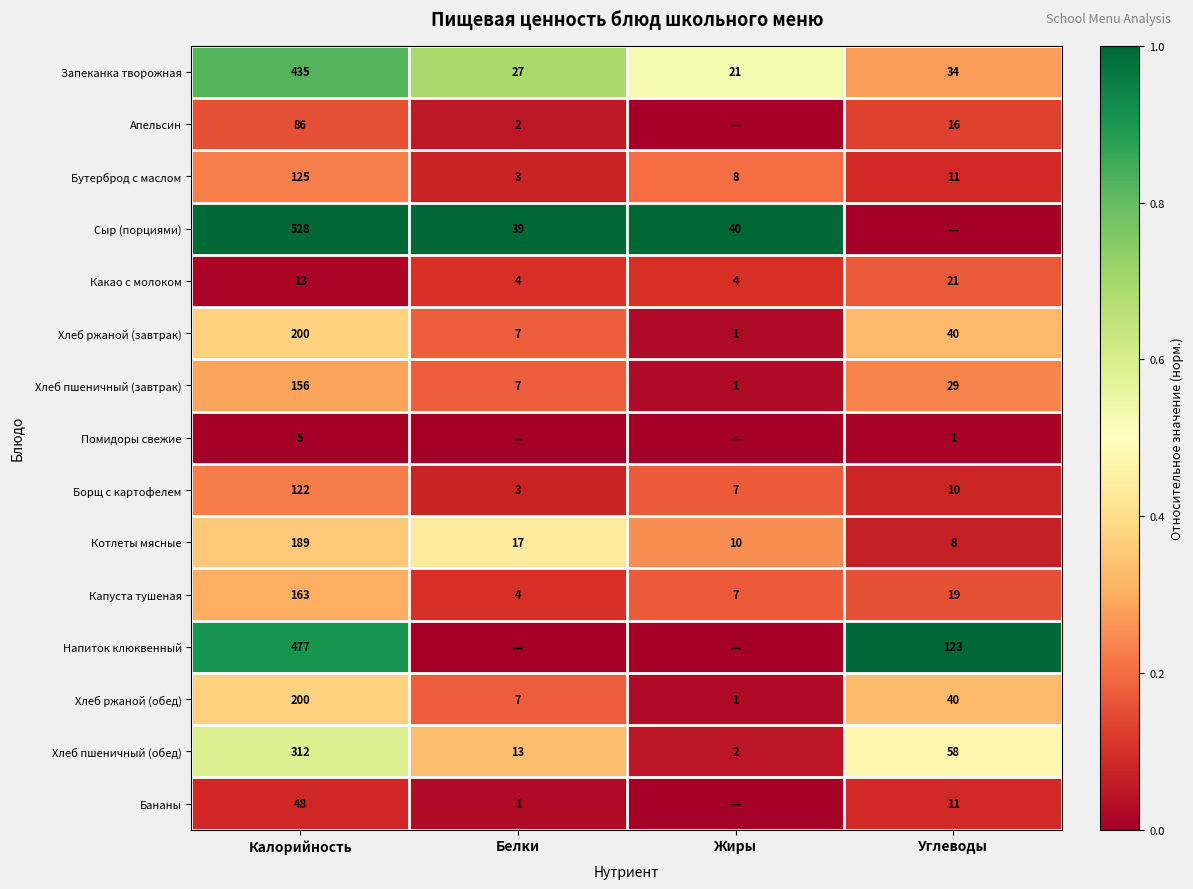

What is the total value across all series at Калорийность?

3059